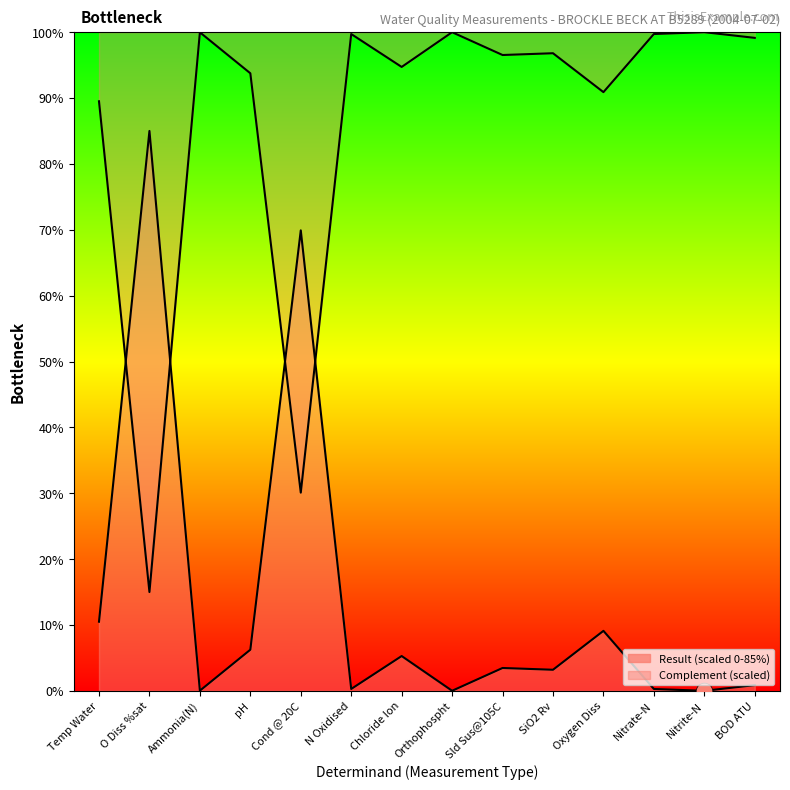

What is the total value across all series at Nitrite-N?

100.0